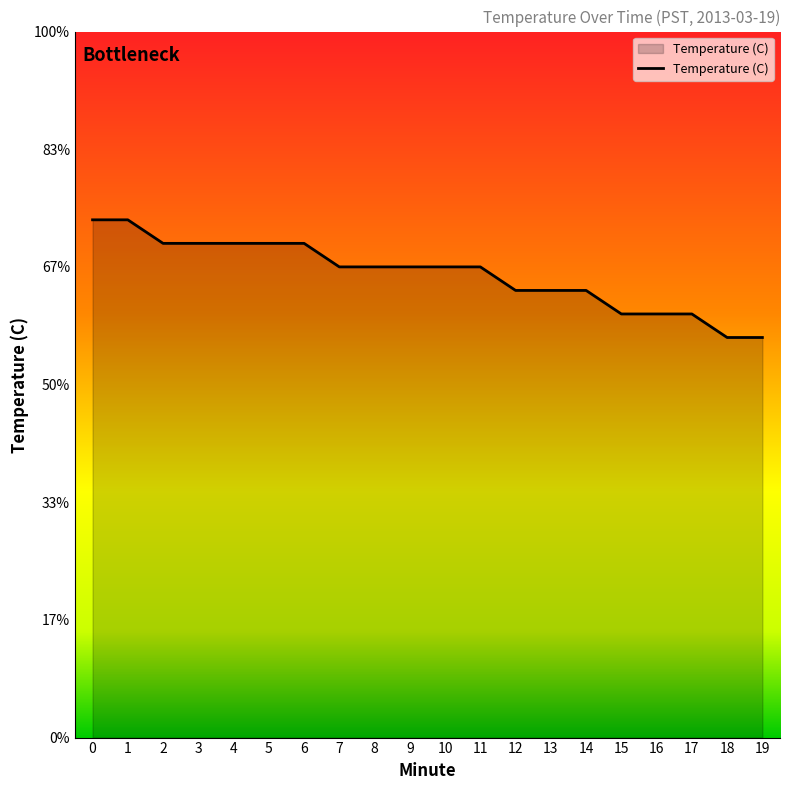

Is this an area chart (filled region under the line)?

Yes